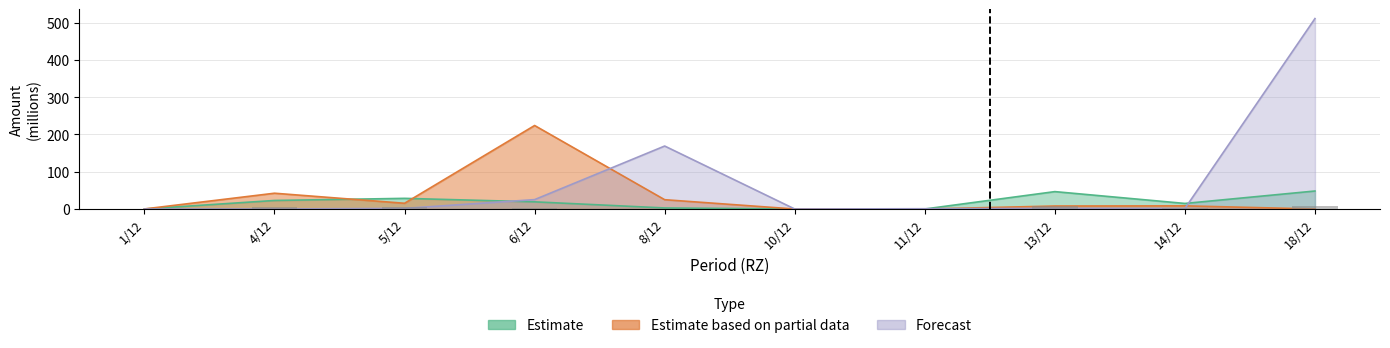

What is the difference between the highest and lowest values at 1/12?

0.2